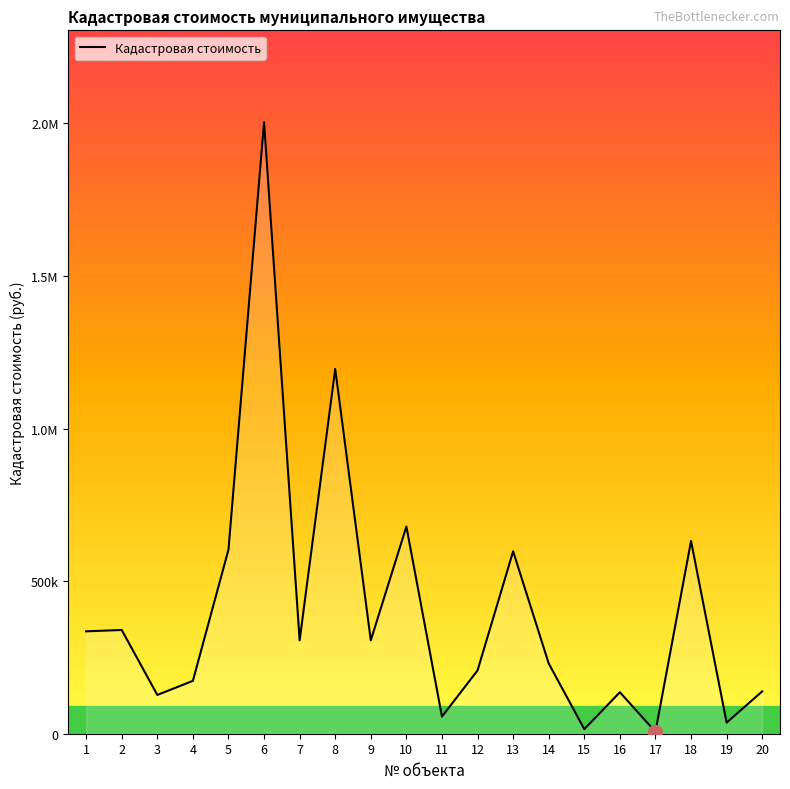

What is the difference between the values at 10 and 3?

551956.8